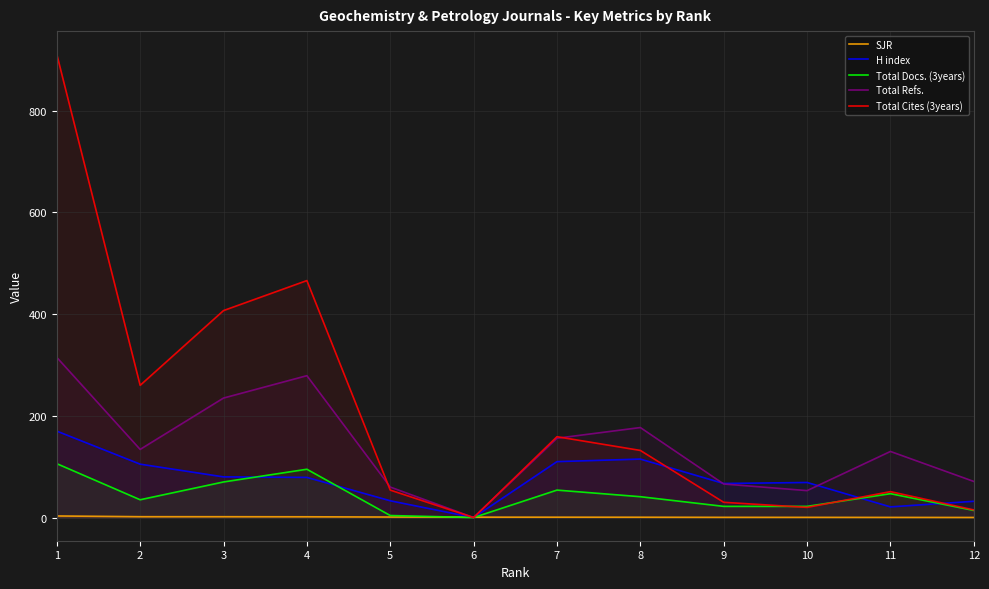

What is the value of the Total Cites (3years) point at the 11th from the left?

51.0